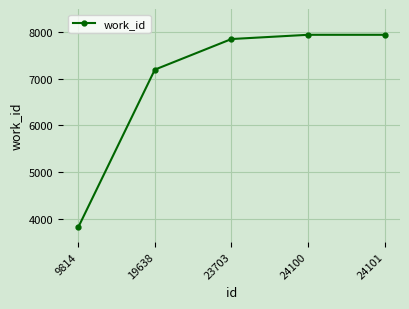

What is the ratio of the value at 24101 to the value at 9814?

2.1